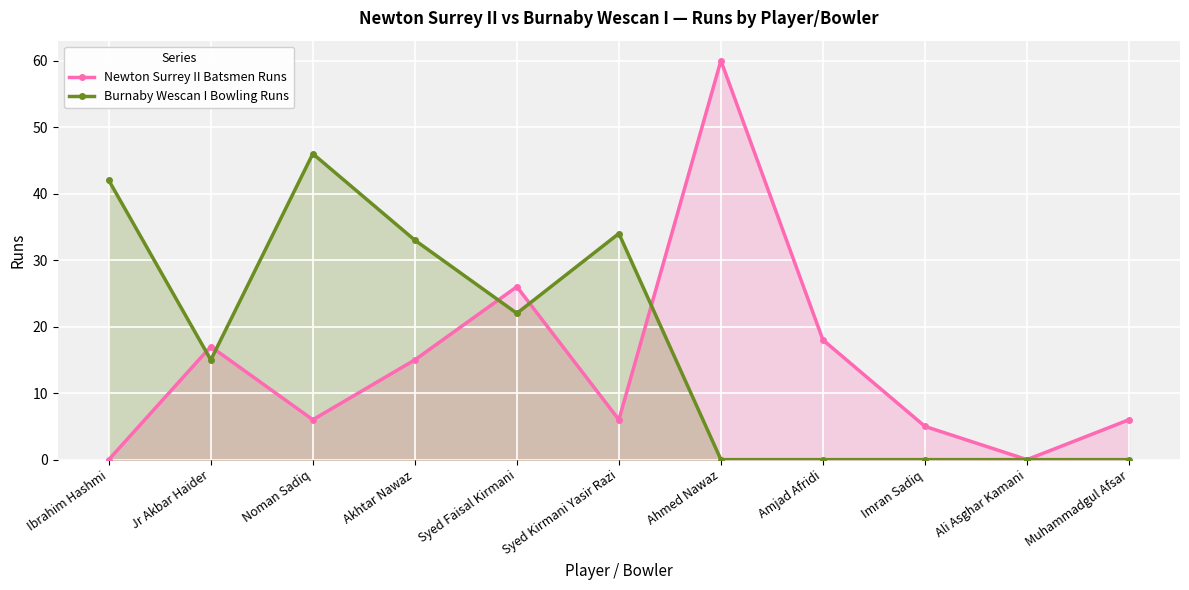

What is the total value across all series at Amjad Afridi?

18